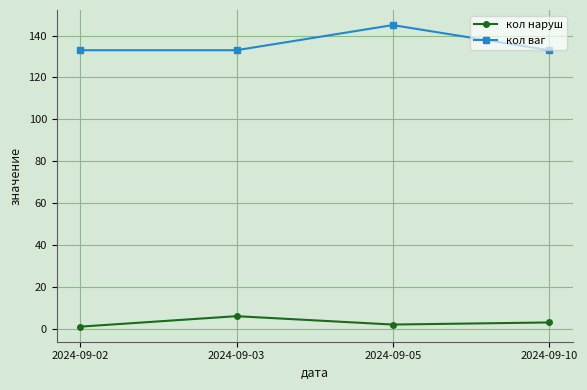

Is the value of кол ваг at 2024-09-03 greater than the value of кол наруш at 2024-09-03?

Yes